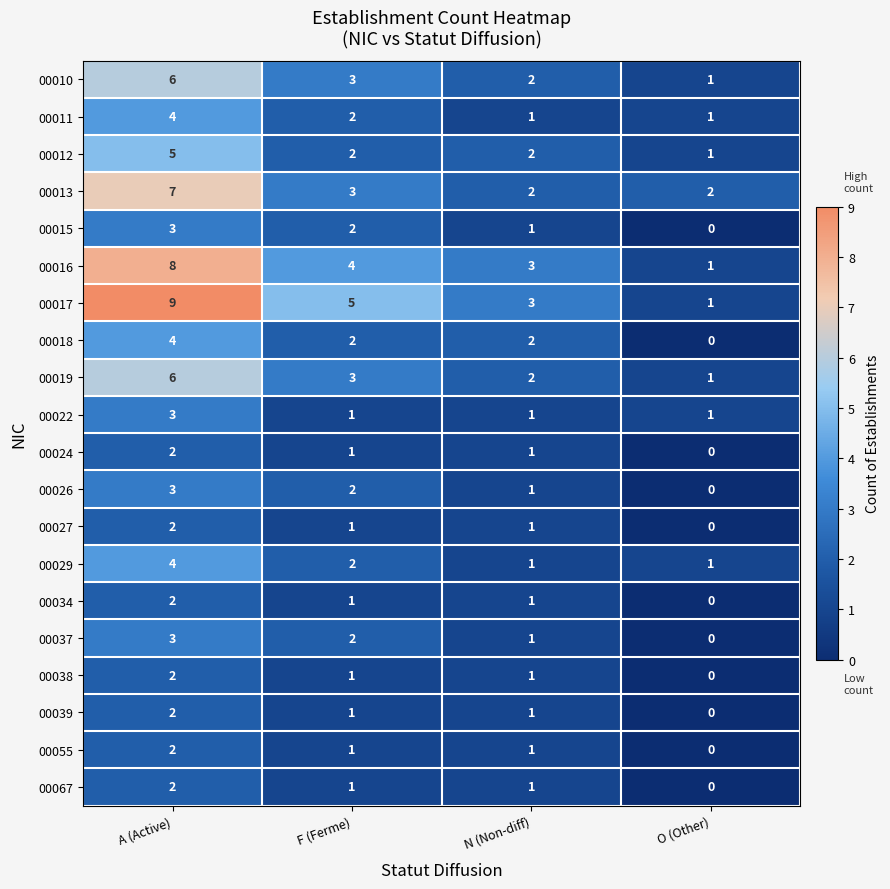

Which label corresponds to the largest value in the chart?

A (Active)